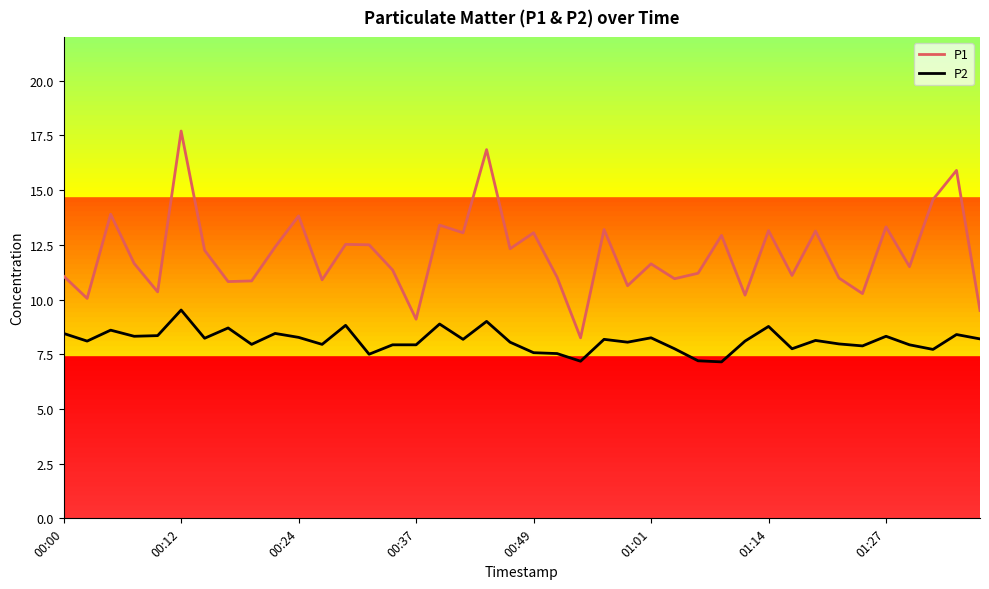

Is this an area chart (filled region under the line)?

No